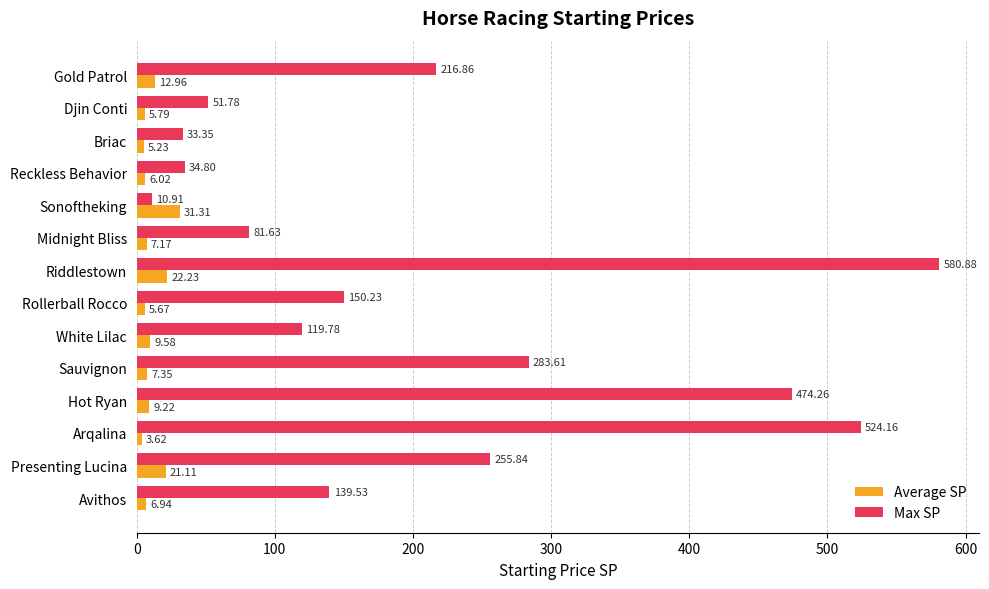

At which category is the sum across all series the highest?

Riddlestown